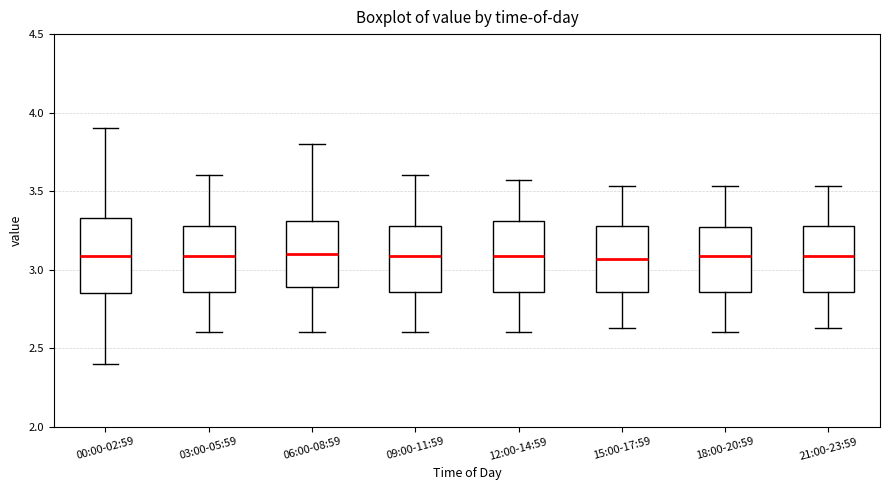

Reading left to right, transcribe this box plot: for each box, give where its median line is, the range the box spans, and where its two whiskers end, as read against the y-axis. The values are not printed on the chart, so give them approximately, as read against the axis.

00:00-02:59: median 3.10, box 2.85 to 3.35, whiskers 2.40 to 3.90
03:00-05:59: median 3.10, box 2.85 to 3.30, whiskers 2.60 to 3.60
06:00-08:59: median 3.10, box 2.90 to 3.30, whiskers 2.60 to 3.80
09:00-11:59: median 3.10, box 2.85 to 3.30, whiskers 2.60 to 3.60
12:00-14:59: median 3.10, box 2.85 to 3.30, whiskers 2.60 to 3.55
15:00-17:59: median 3.05, box 2.85 to 3.30, whiskers 2.65 to 3.55
18:00-20:59: median 3.10, box 2.85 to 3.25, whiskers 2.60 to 3.55
21:00-23:59: median 3.10, box 2.85 to 3.30, whiskers 2.65 to 3.55